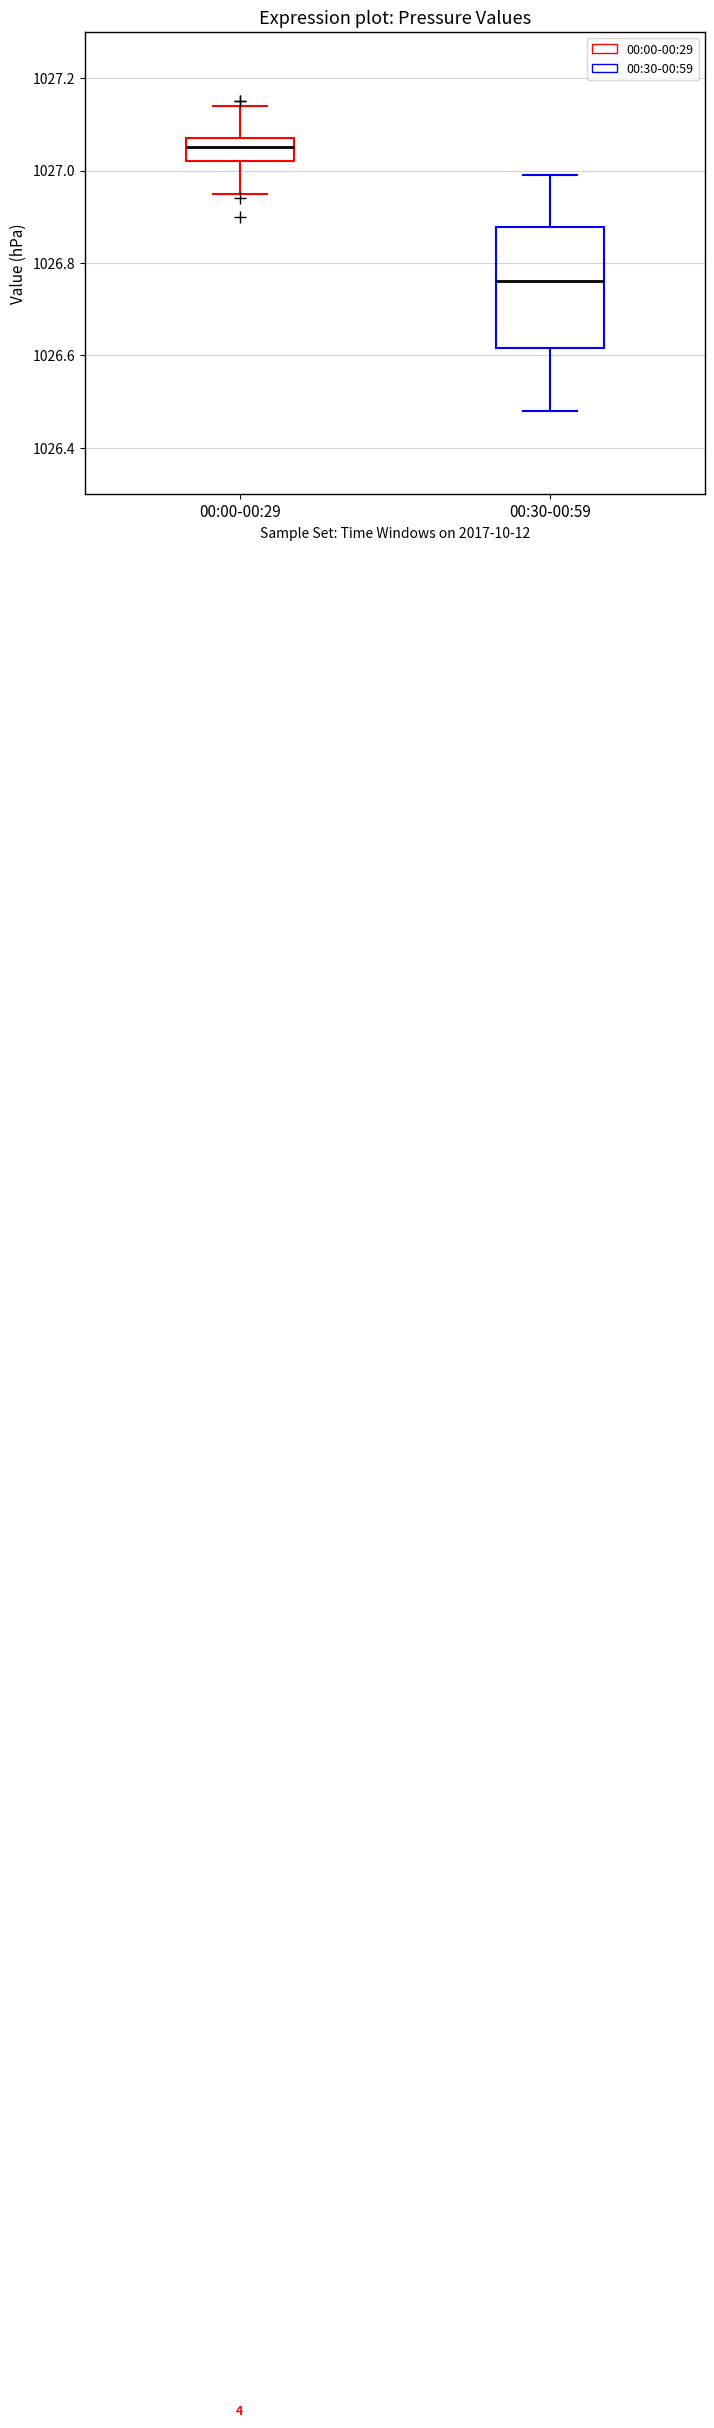

Which box's median line is the lowest?

00:30-00:59